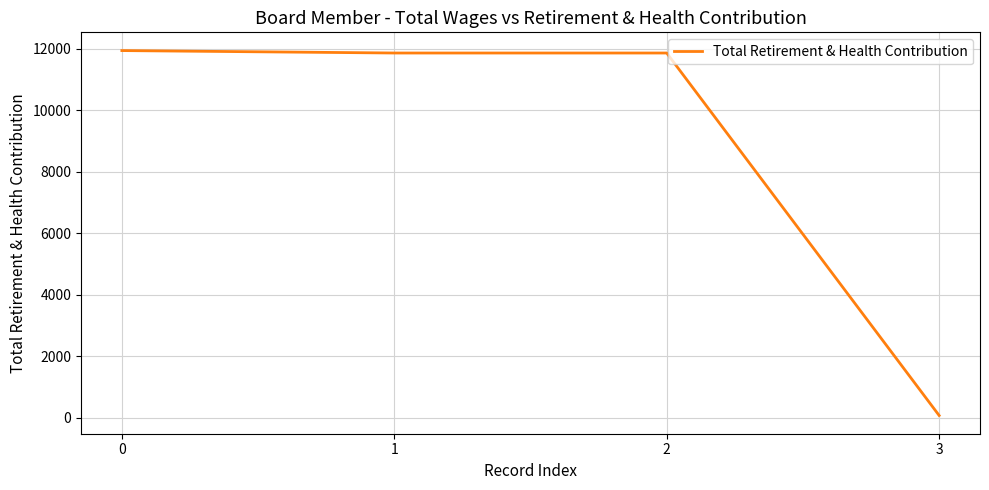

The value at 3 is 81. True or false?

True